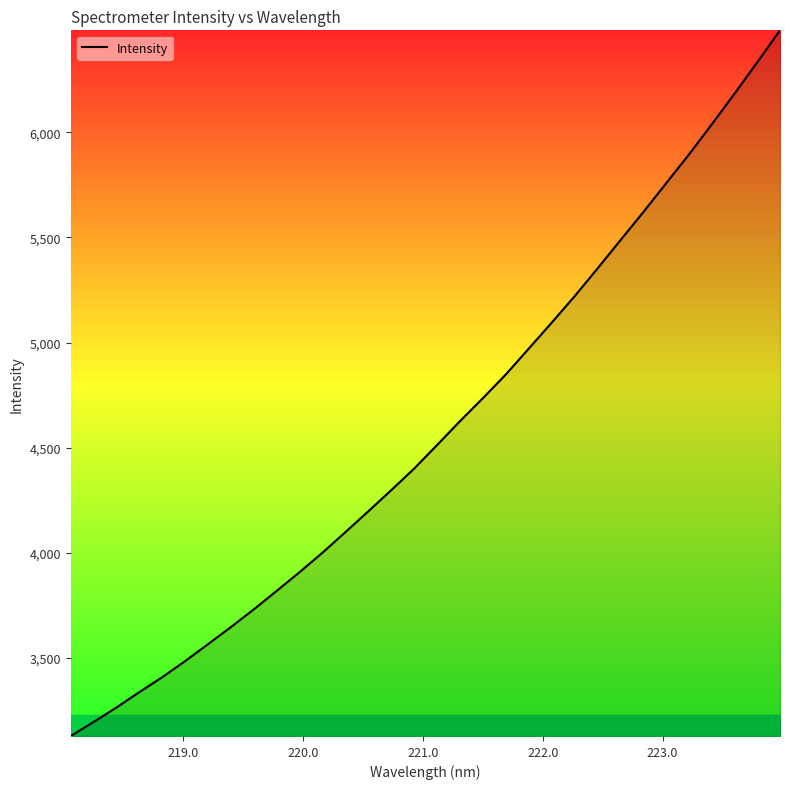

What is the smallest value displayed?

3126.8